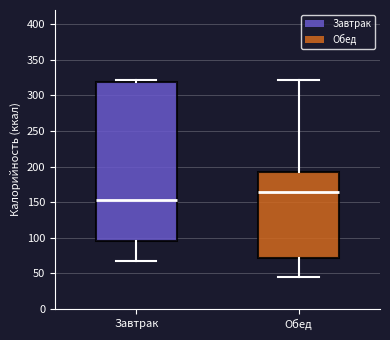

Reading left to right, read every box against the y-axis: the position of its median line, the range the box covers, and the ends of its whiskers. The values are not printed on the chart, so give them approximately, as read against the axis.

Завтрак: median 155, box 95 to 320, whiskers 65 to 320 (just above the box's upper edge)
Обед: median 165, box 70 to 190, whiskers 45 to 320